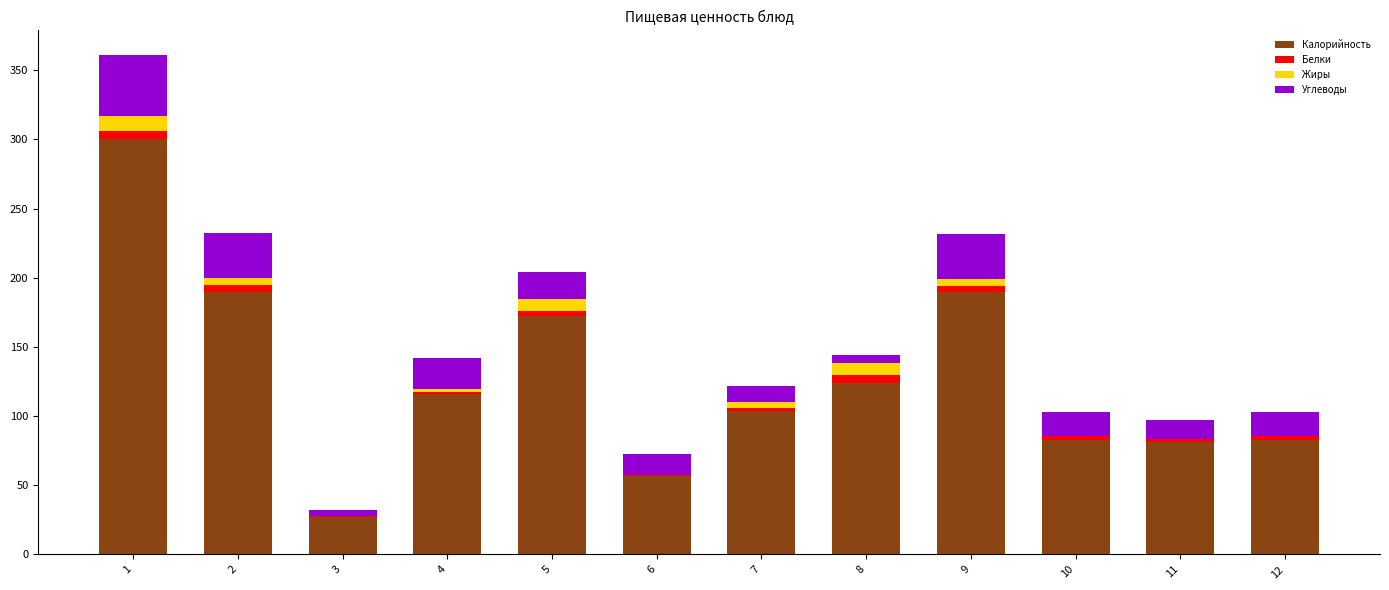

The value of Калорийность at 11 is 51.7. True or false?

False